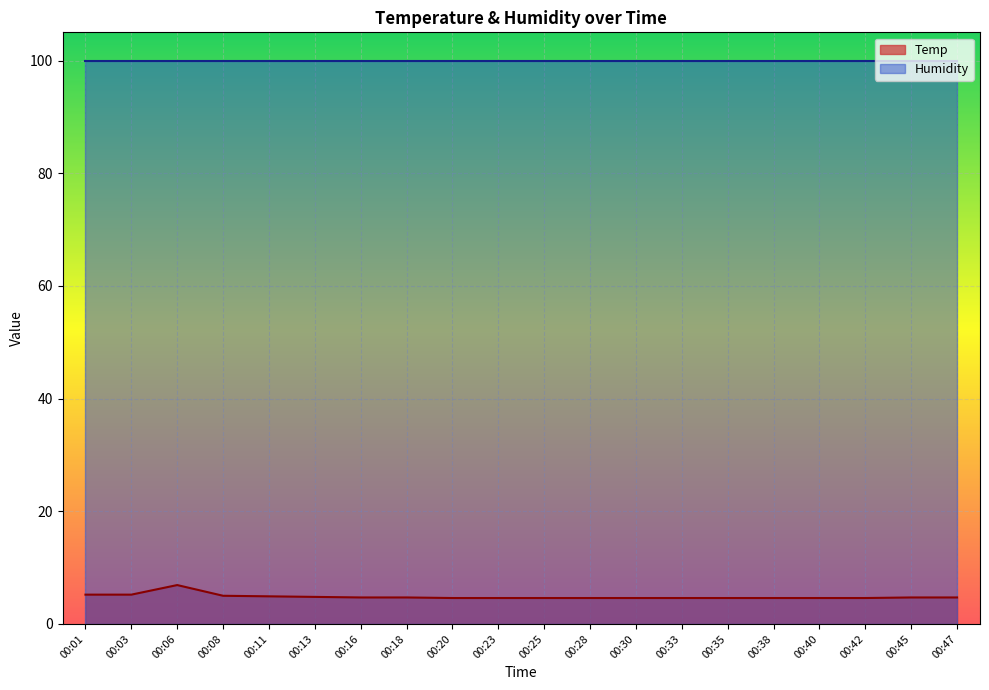

What is the average value?

4.8